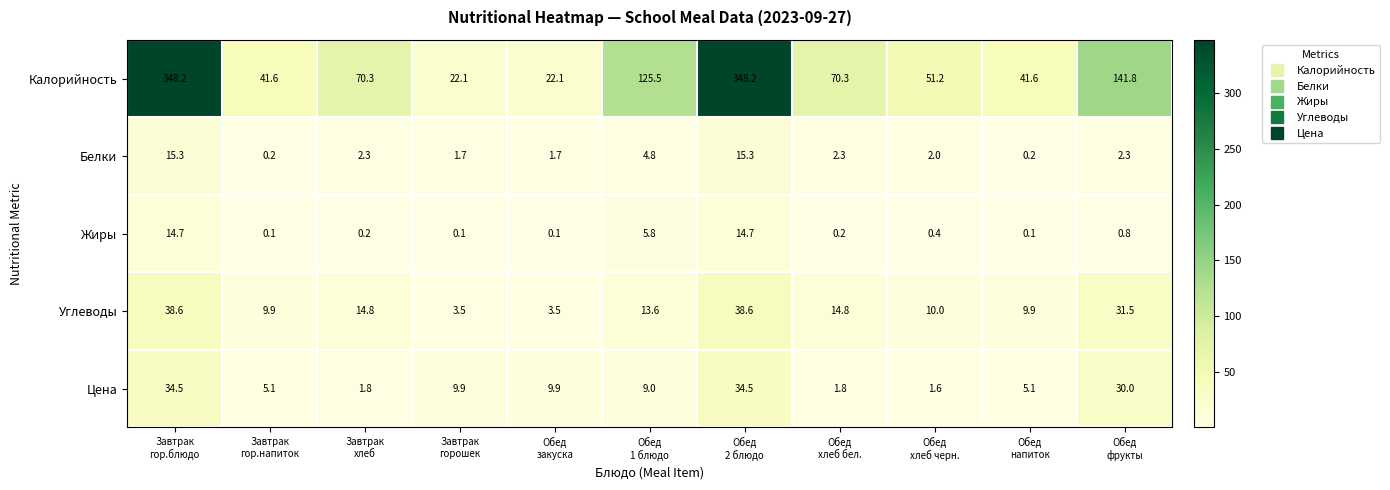

Rank the series by their maximum value, from lowest to highest.

Жиры, Белки, Цена, Углеводы, Калорийность